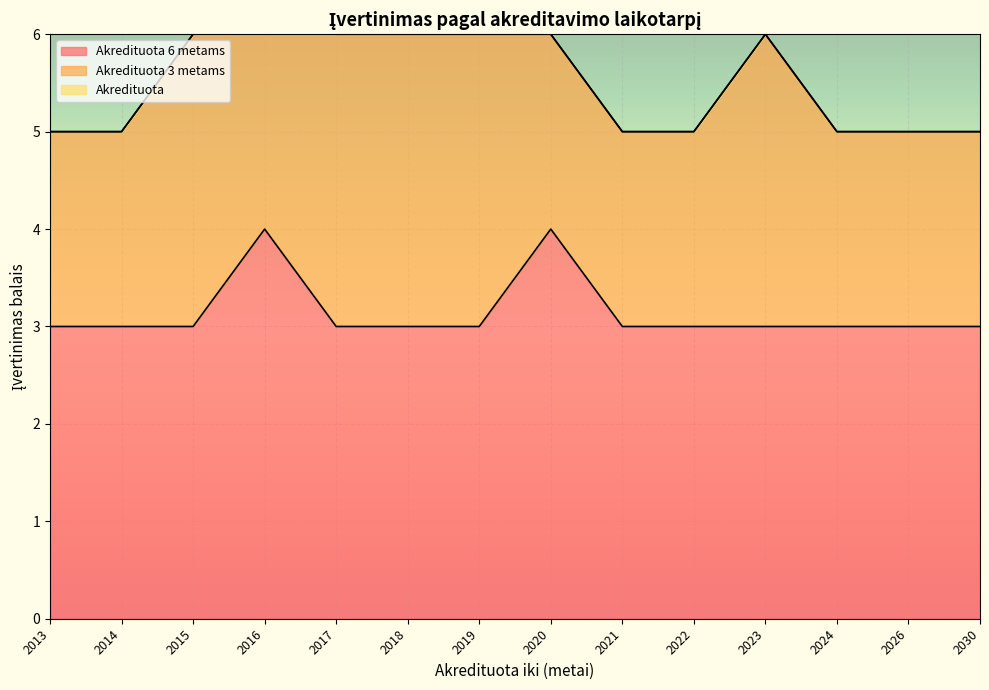

Reading left to right, what are all the values shown in this chart?

Akredituota 6 metams: 2013=3	2014=3	2015=3	2016=4	2017=3	2018=3	2019=3	2020=4	2021=3	2022=3	2023=3	2024=3	2026=3	2030=3
Akredituota 3 metams: 2013=2	2014=2	2015=3	2016=3	2017=3	2018=3	2019=3	2020=2	2021=2	2022=2	2023=3	2024=2	2026=2	2030=2
Akredituota: 2013=0	2014=0	2015=0	2016=0	2017=0	2018=0	2019=0	2020=0	2021=0	2022=0	2023=0	2024=0	2026=0	2030=0